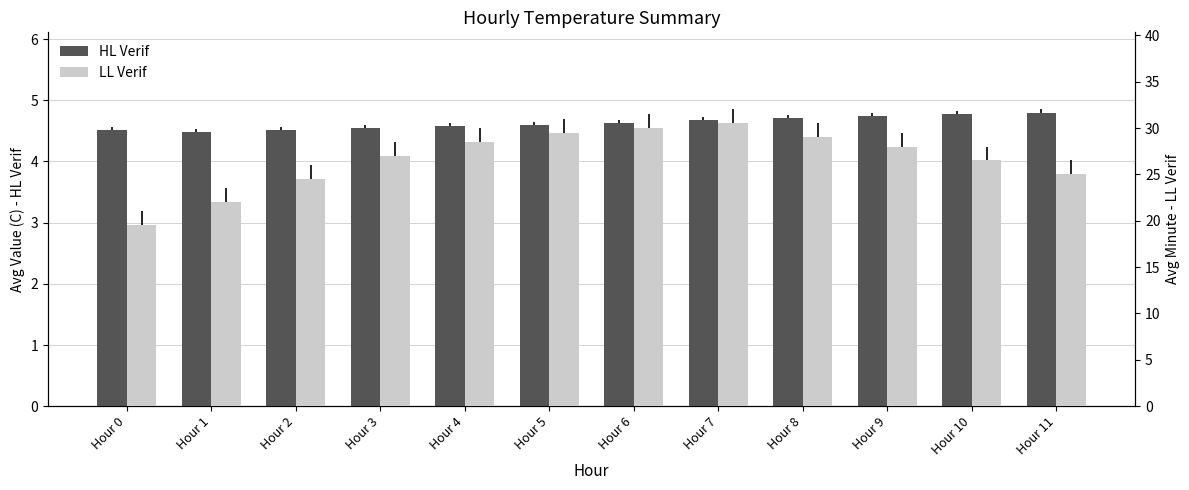

Where does the LL Verif series first go above 28?

Hour 4